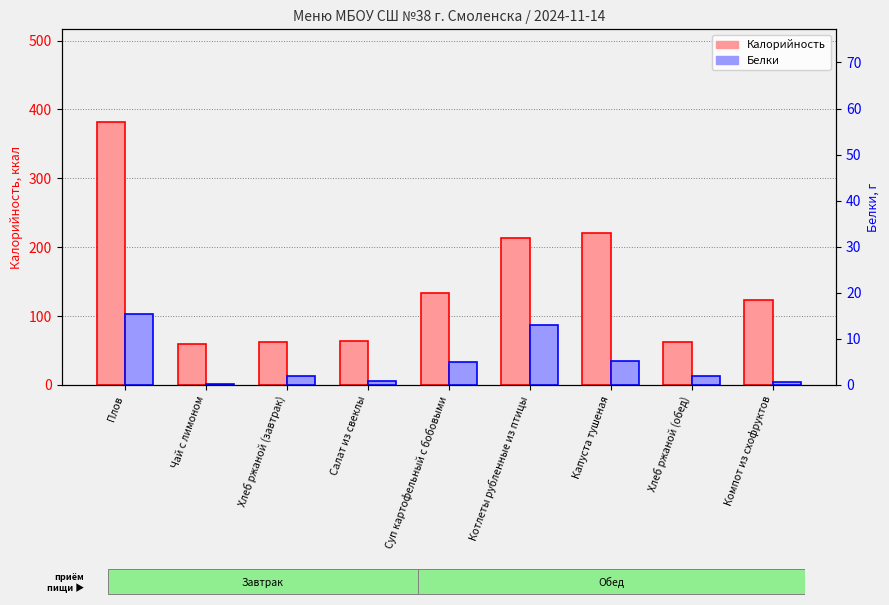

Which series has the widest spread of values?

Калорийность